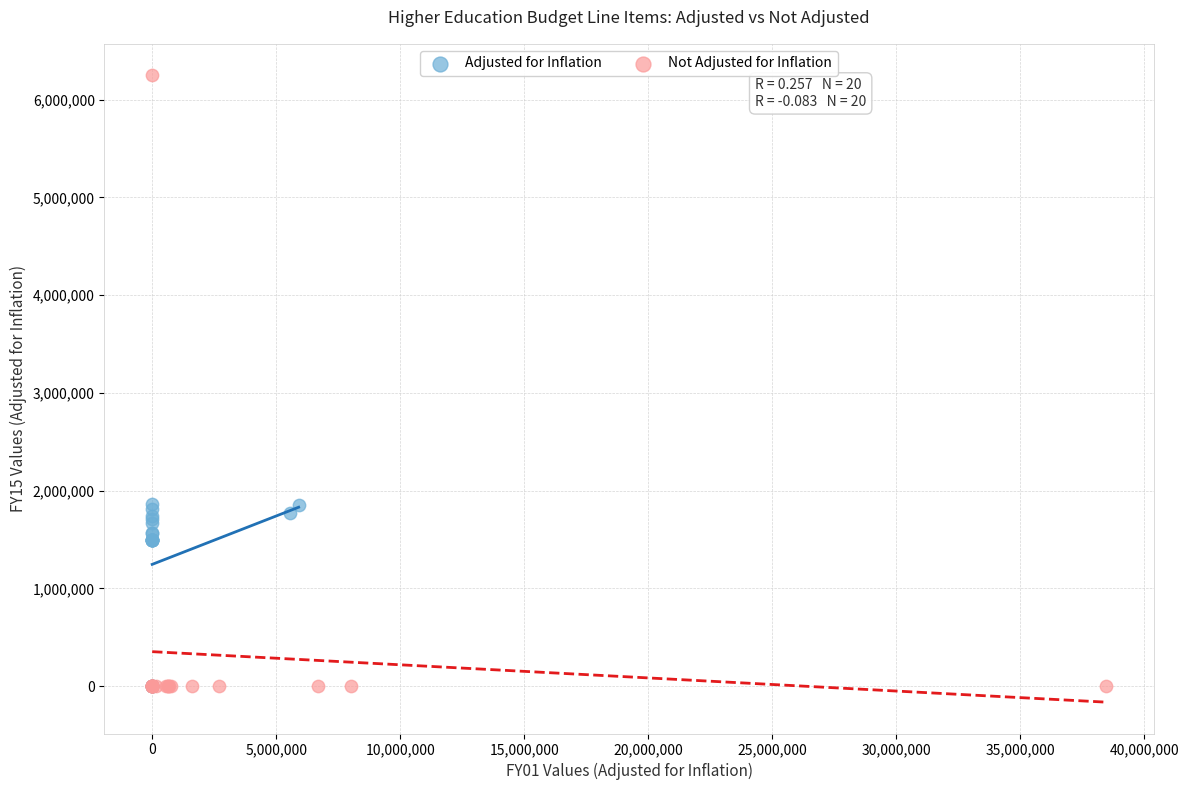

Which series reaches the maximum Y coordinate?

Not Adjusted for Inflation